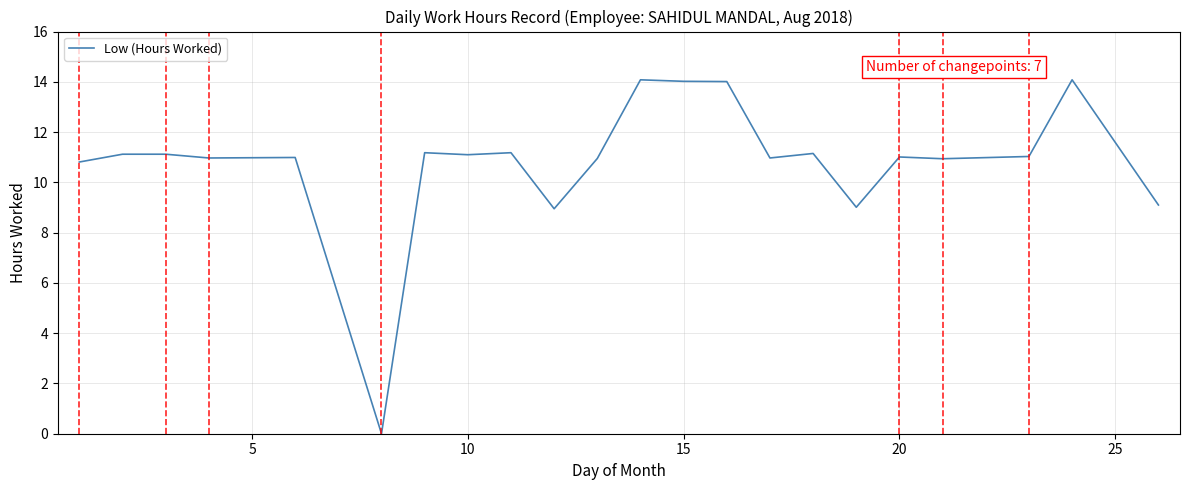

What is the difference between the maximum and minimum values?

14.1